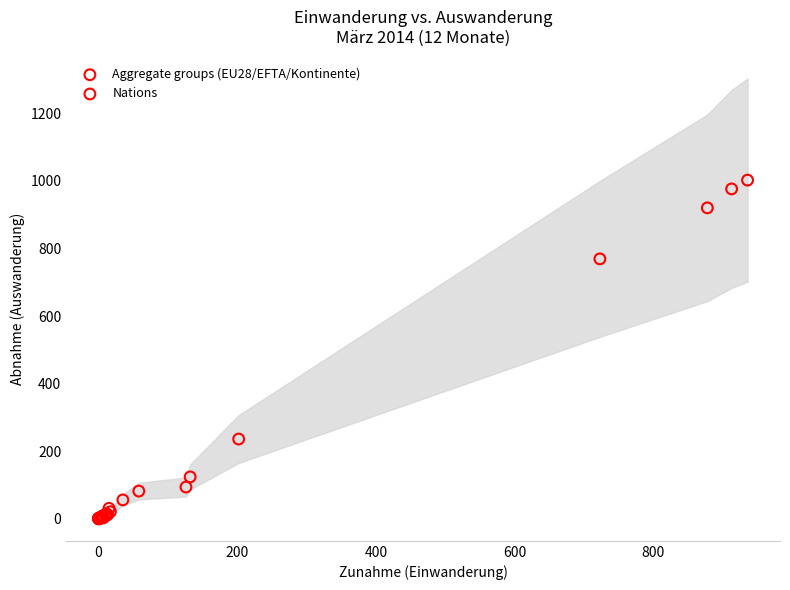

Which series has the widest spread of Y values?

Aggregate groups (EU28/EFTA/Kontinente)